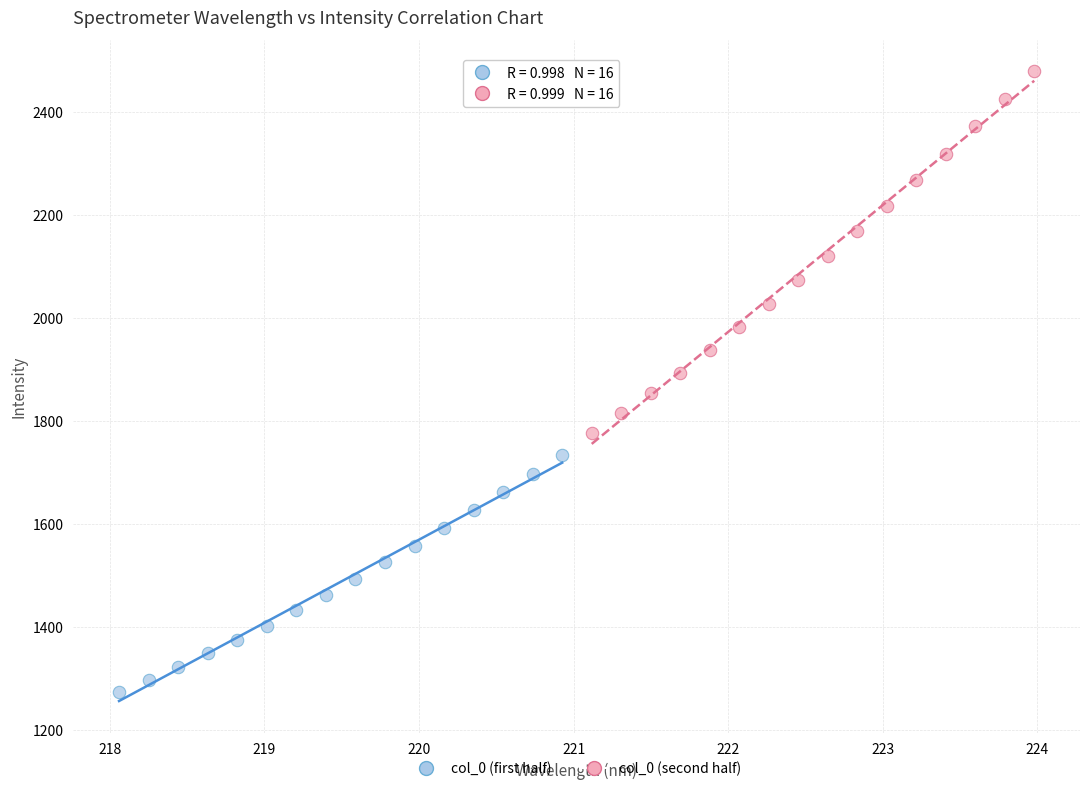

Which series reaches the minimum Y coordinate?

col_0 (first half)